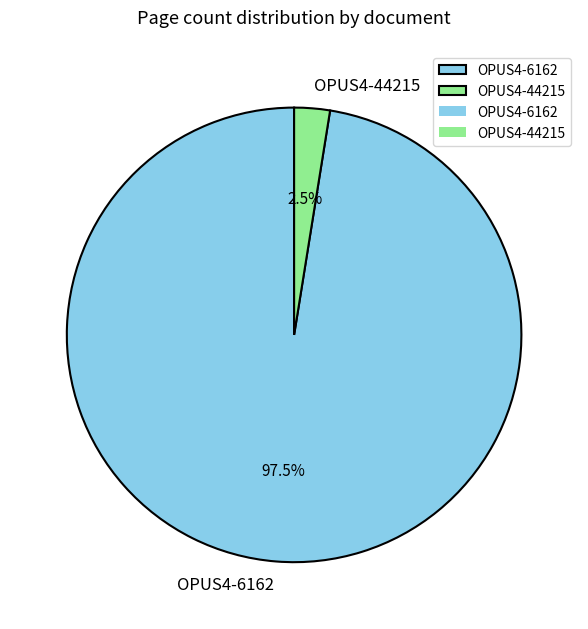

Combined, do OPUS4-44215 and OPUS4-6162 account for over 50%?

Yes